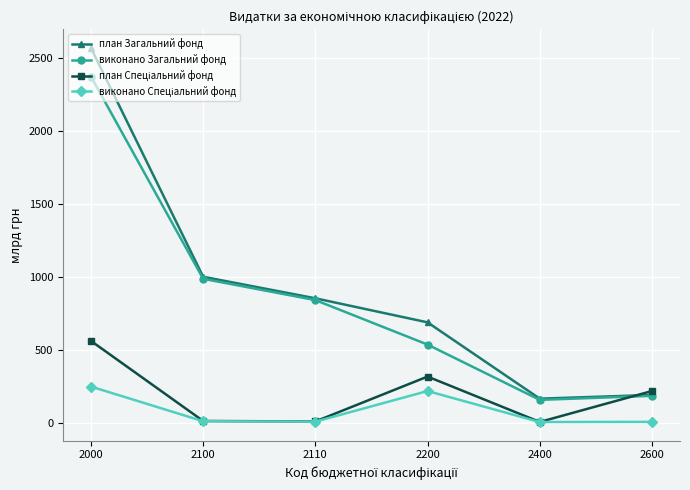

At which label is план Загальний фонд closest to 1364?

2100